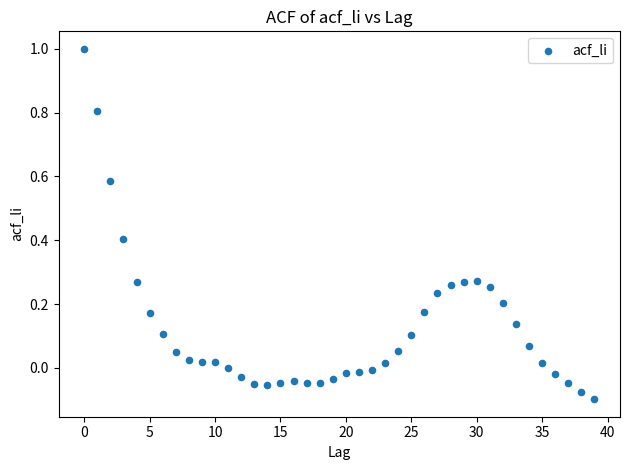

What is the range of Y values (max minus min)?

1.1